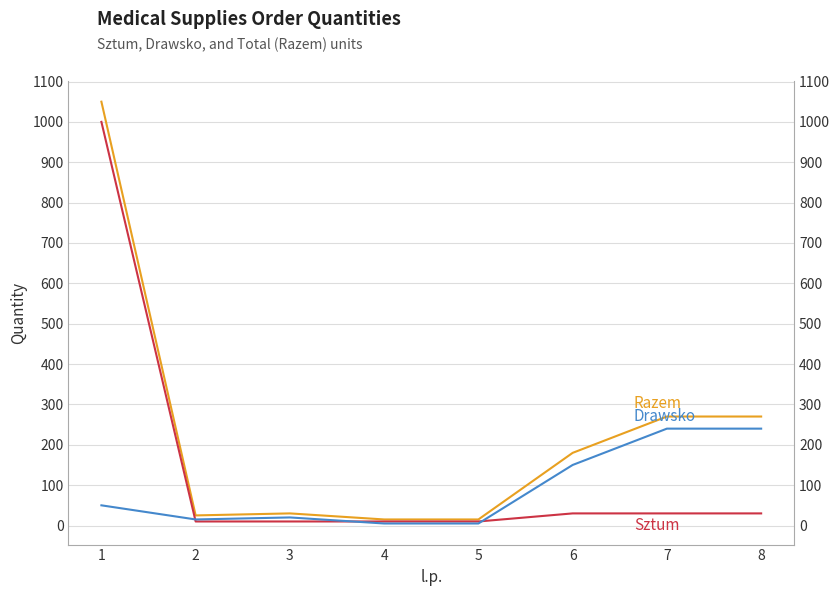

At which category is the sum across all series the highest?

1